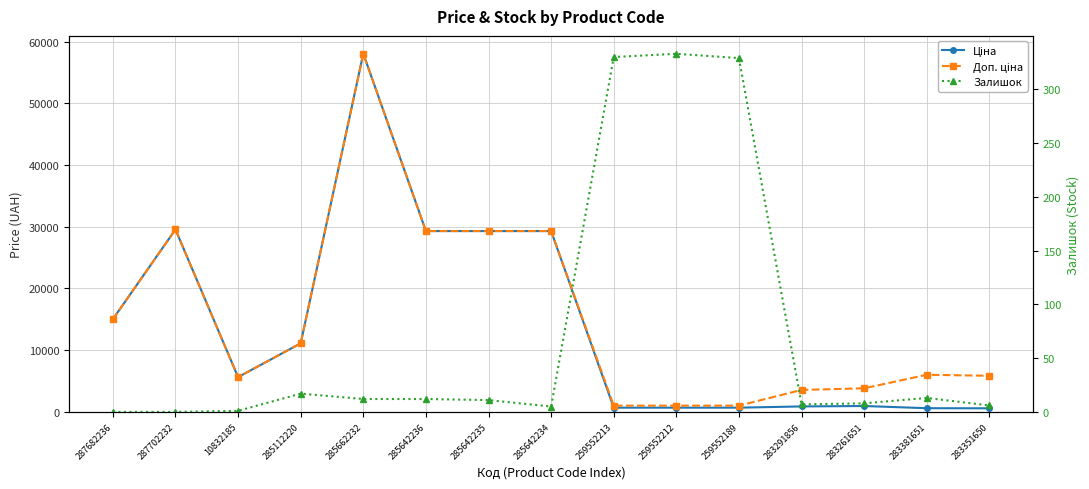

True or false: Доп. ціна and Ціна cross at least once.

False